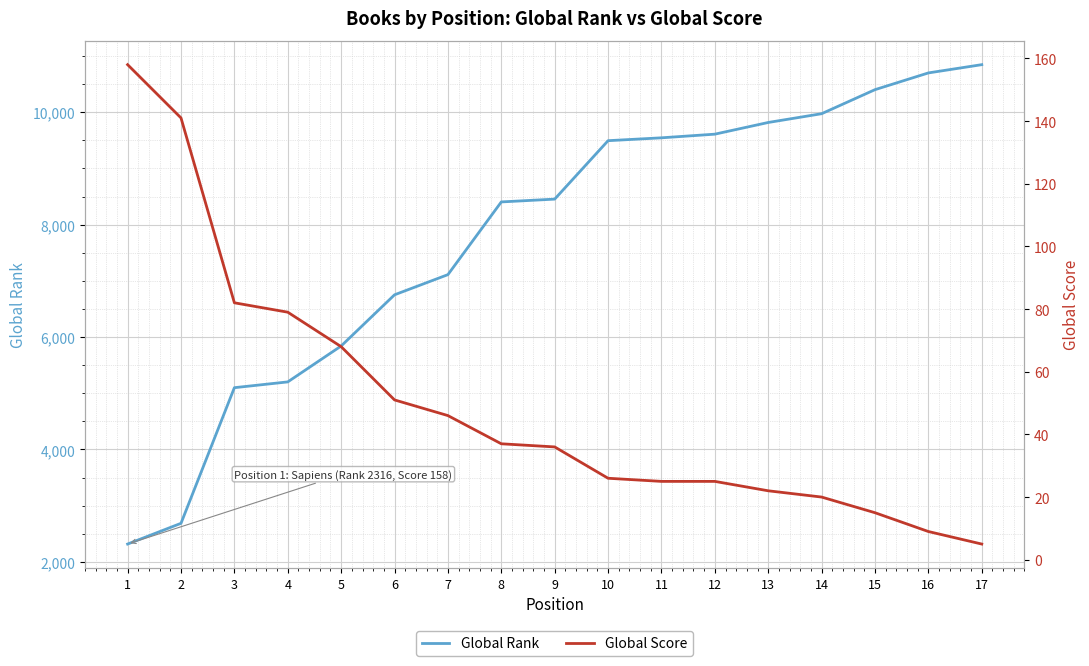

Which series has the largest range (max minus min)?

Global Rank